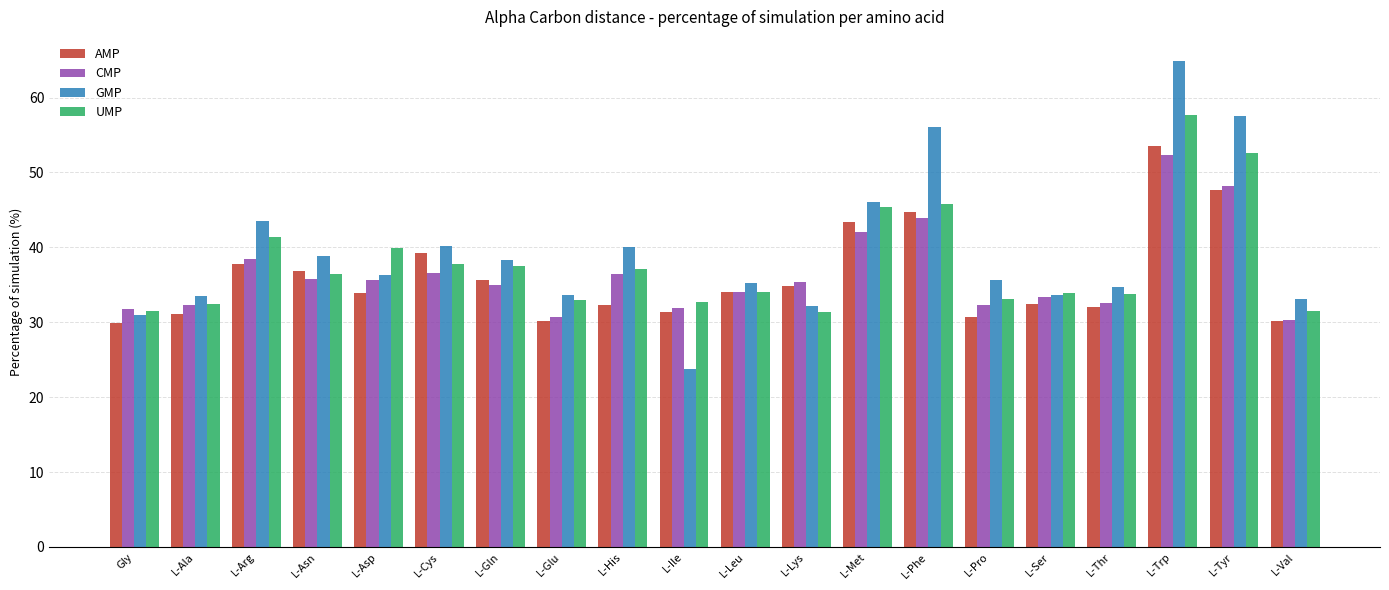

What is the value of the AMP bar at the 8th from the left?

30.1